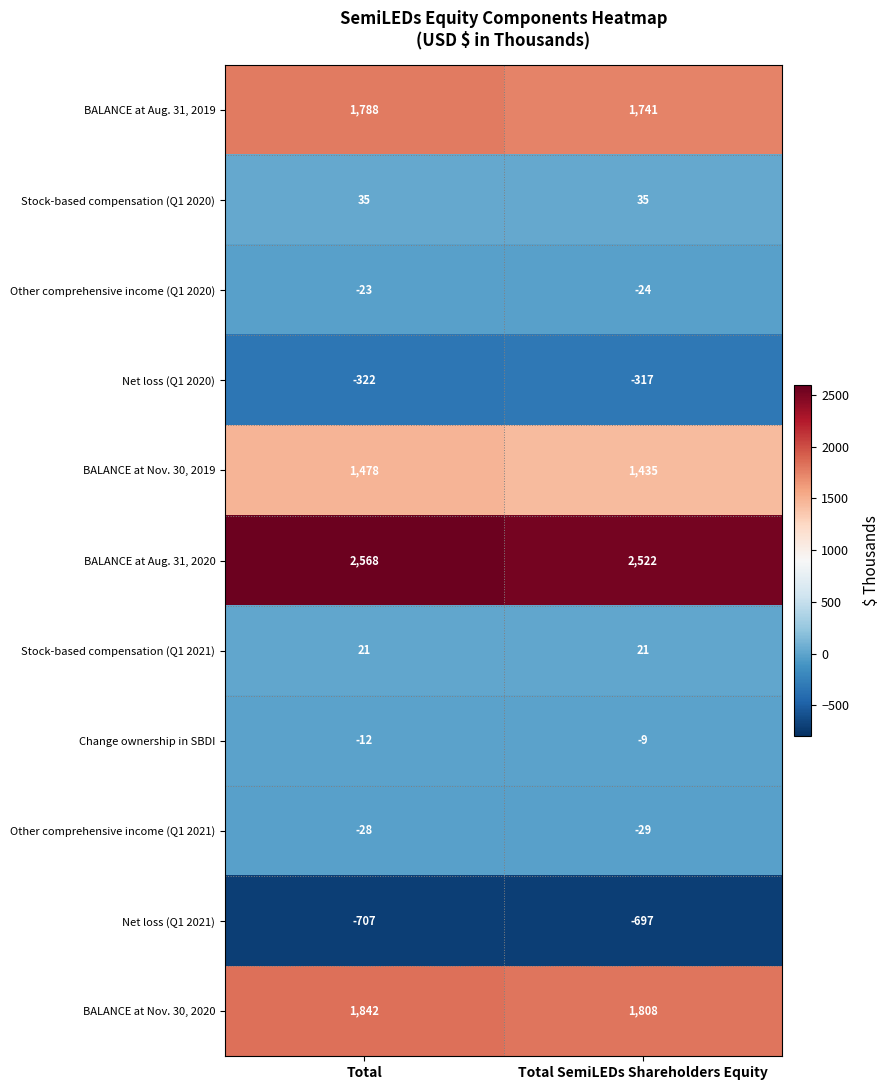

What is the total value across all series at Total SemiLEDs Shareholders Equity?

6486